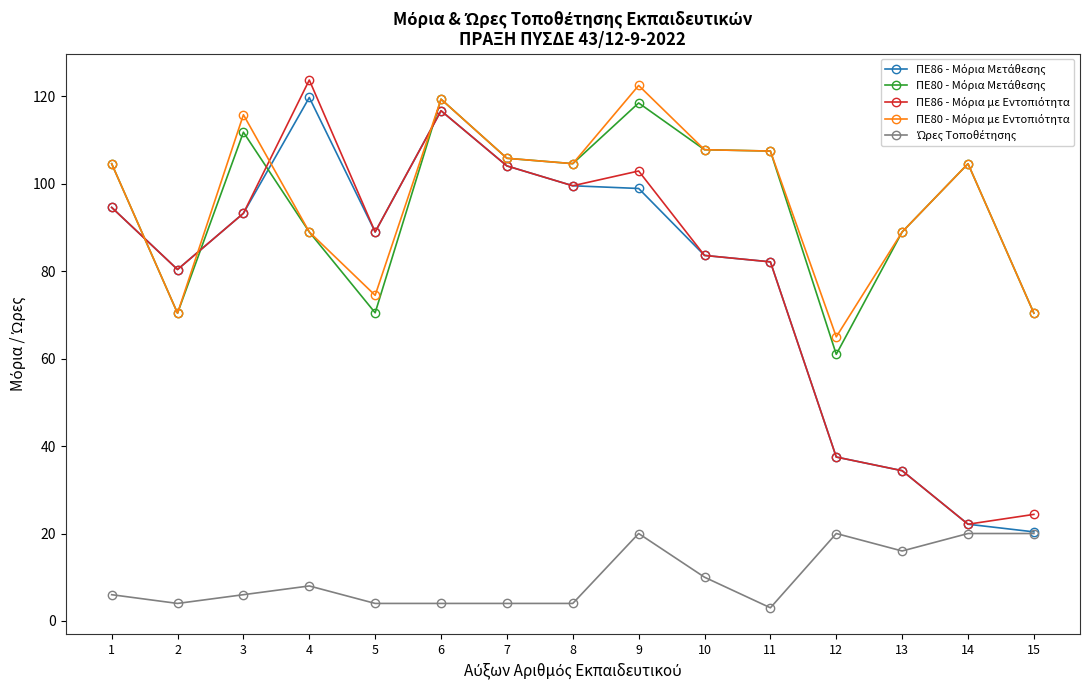

Count the number of categories in the chart.

15